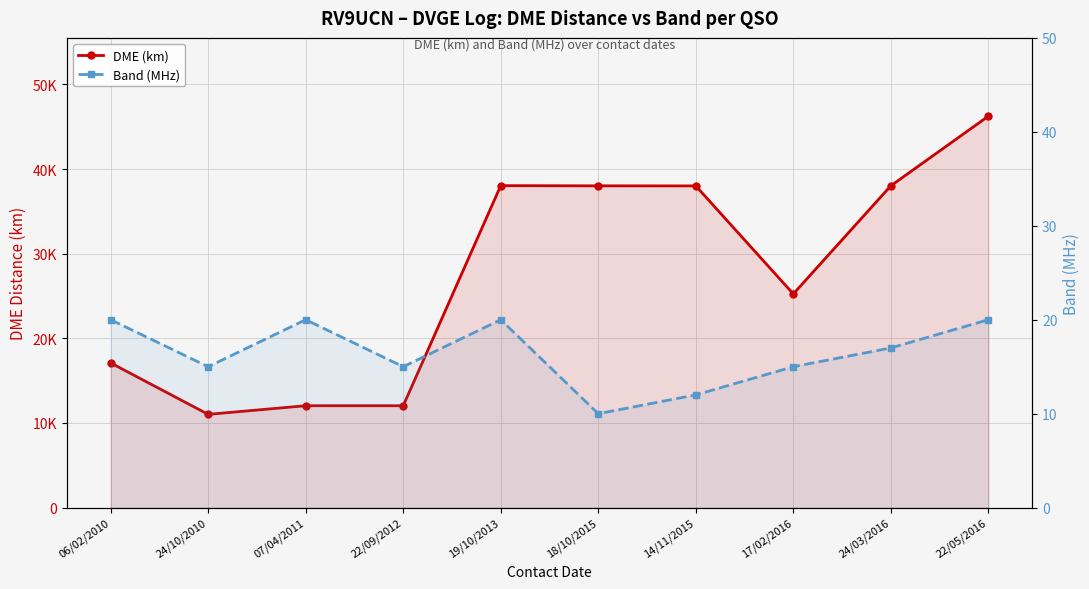

Is it true that Band (MHz) equals 8 at 19/10/2013?

False